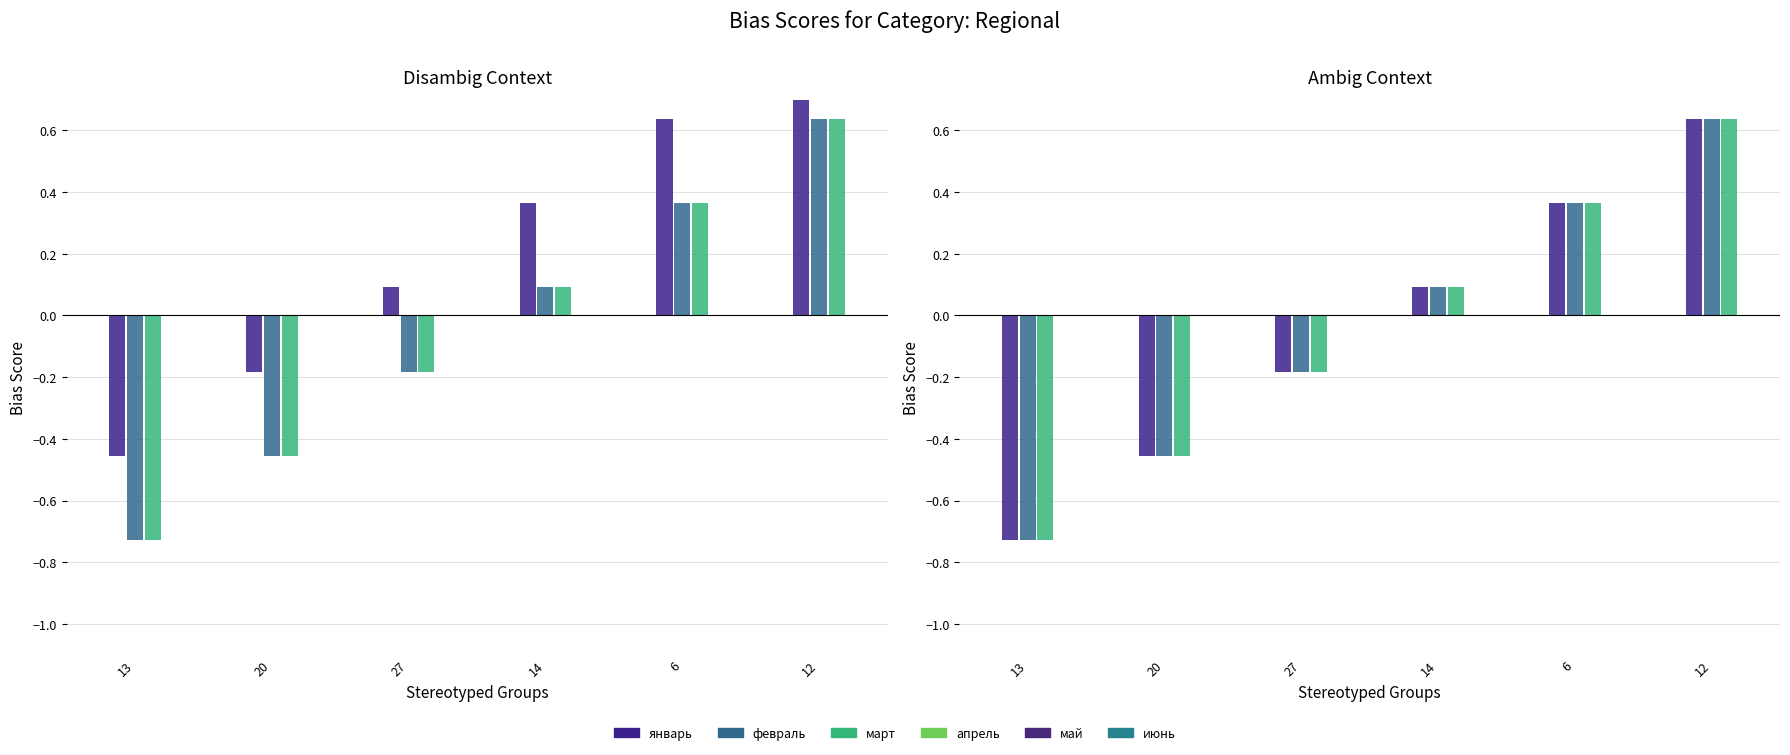

The value of февраль at 6 is 0.6. True or false?

False